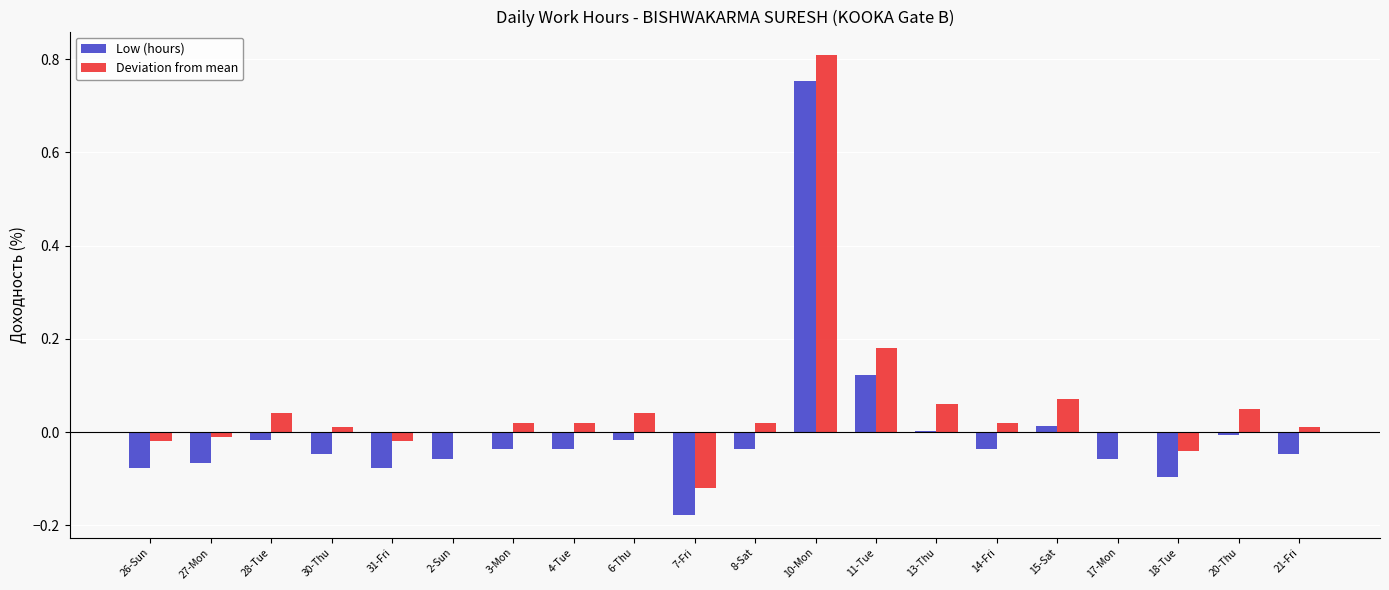

Which label corresponds to the largest value in the chart?

10-Mon